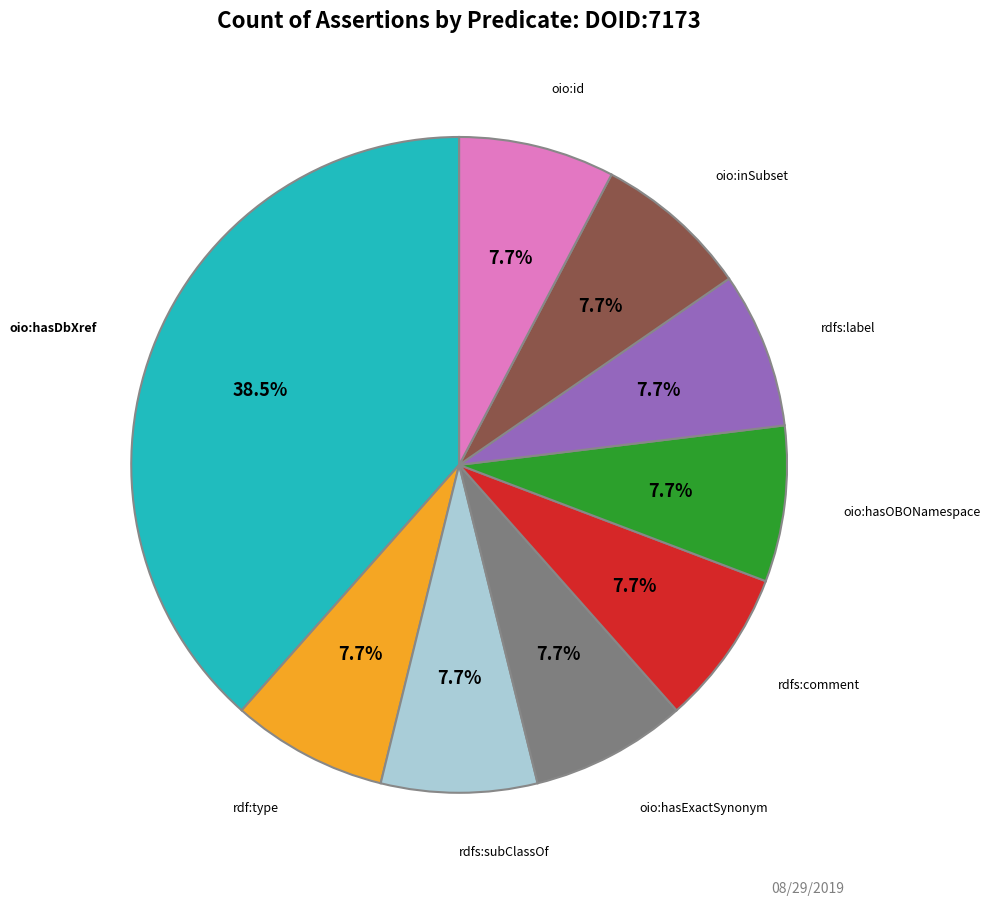

Is there any slice that represents more than half of the pie?

No